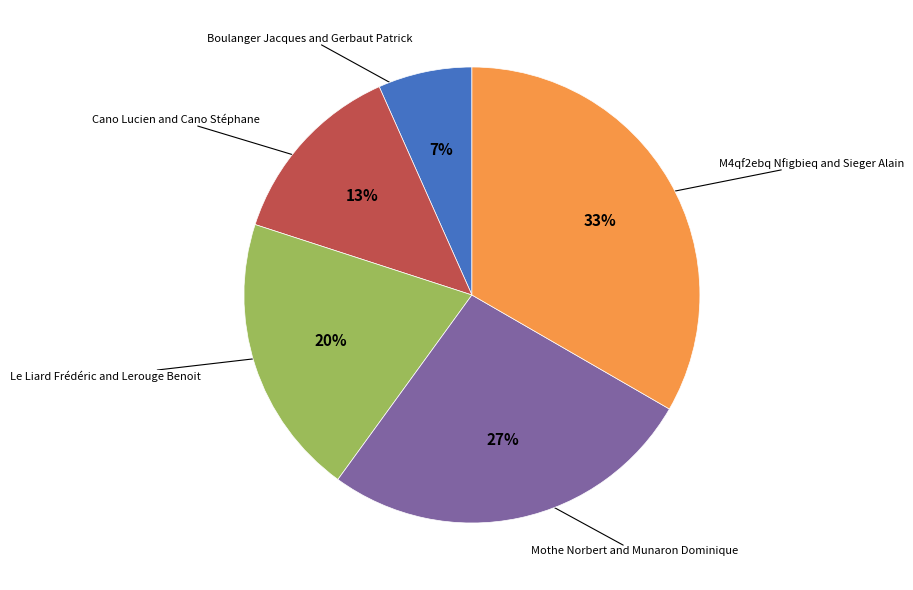

To the nearest percent, what is the average slice percentage?

20%